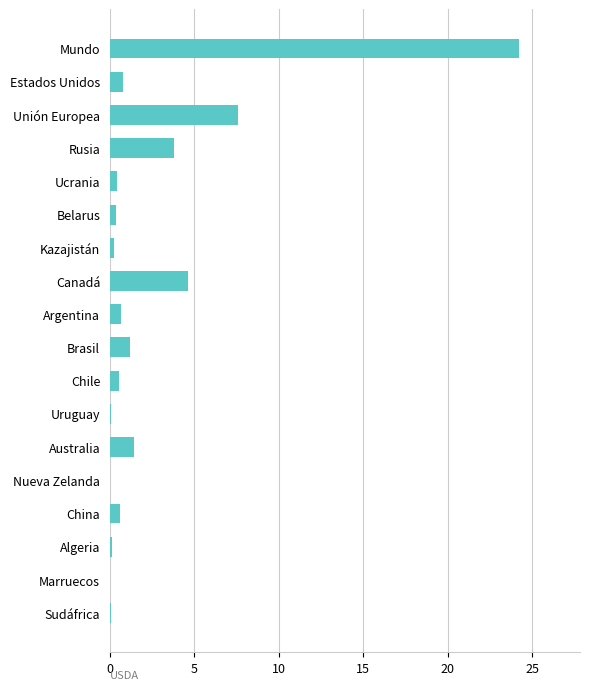

At which label is the value closest to 12?

Unión Europea